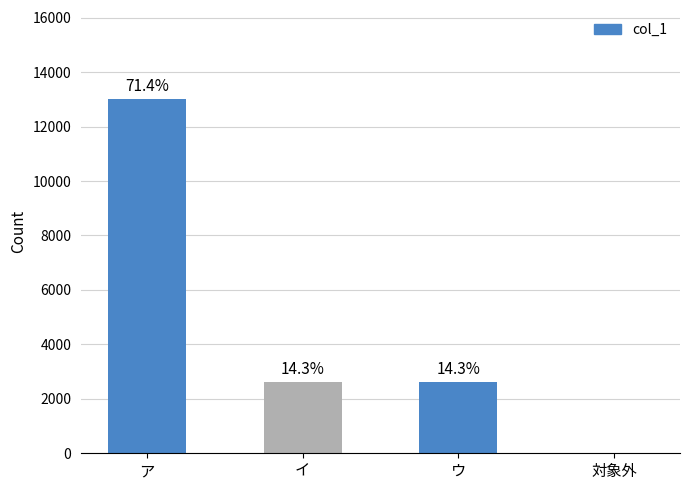

At which category does the chart reach its peak across all series?

ア